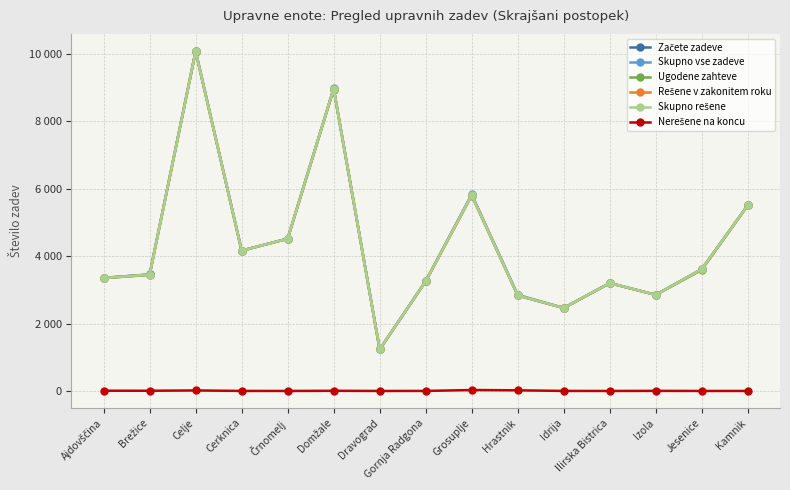

Is this an area chart (filled region under the line)?

No